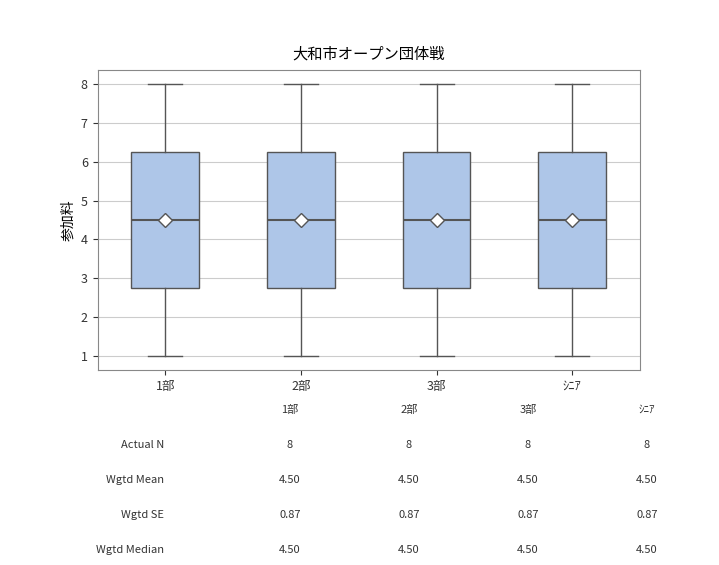

Reading left to right, transcribe this box plot: for each box, give where its median line is, the range the box spans, and where its two whiskers end, as read against the y-axis. The values are not printed on the chart, so give them approximately, as read against the axis.

1部: median 4.5, box 2.8 to 6.3, whiskers 1.0 to 8.0
2部: median 4.5, box 2.8 to 6.3, whiskers 1.0 to 8.0
3部: median 4.5, box 2.8 to 6.3, whiskers 1.0 to 8.0
ｼﾆｱ: median 4.5, box 2.8 to 6.3, whiskers 1.0 to 8.0